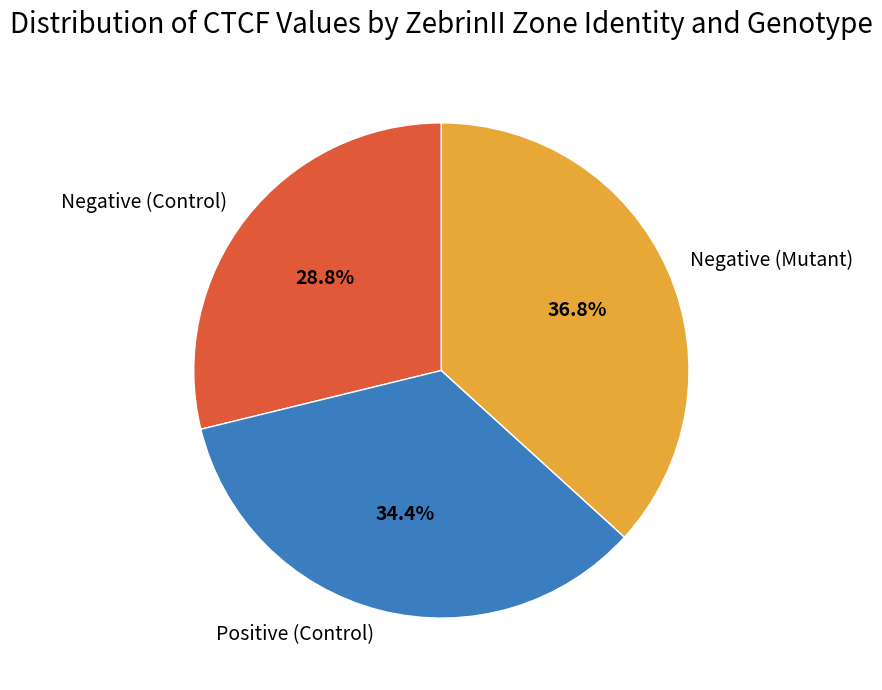

Which slice is the largest?

Negative (Mutant)